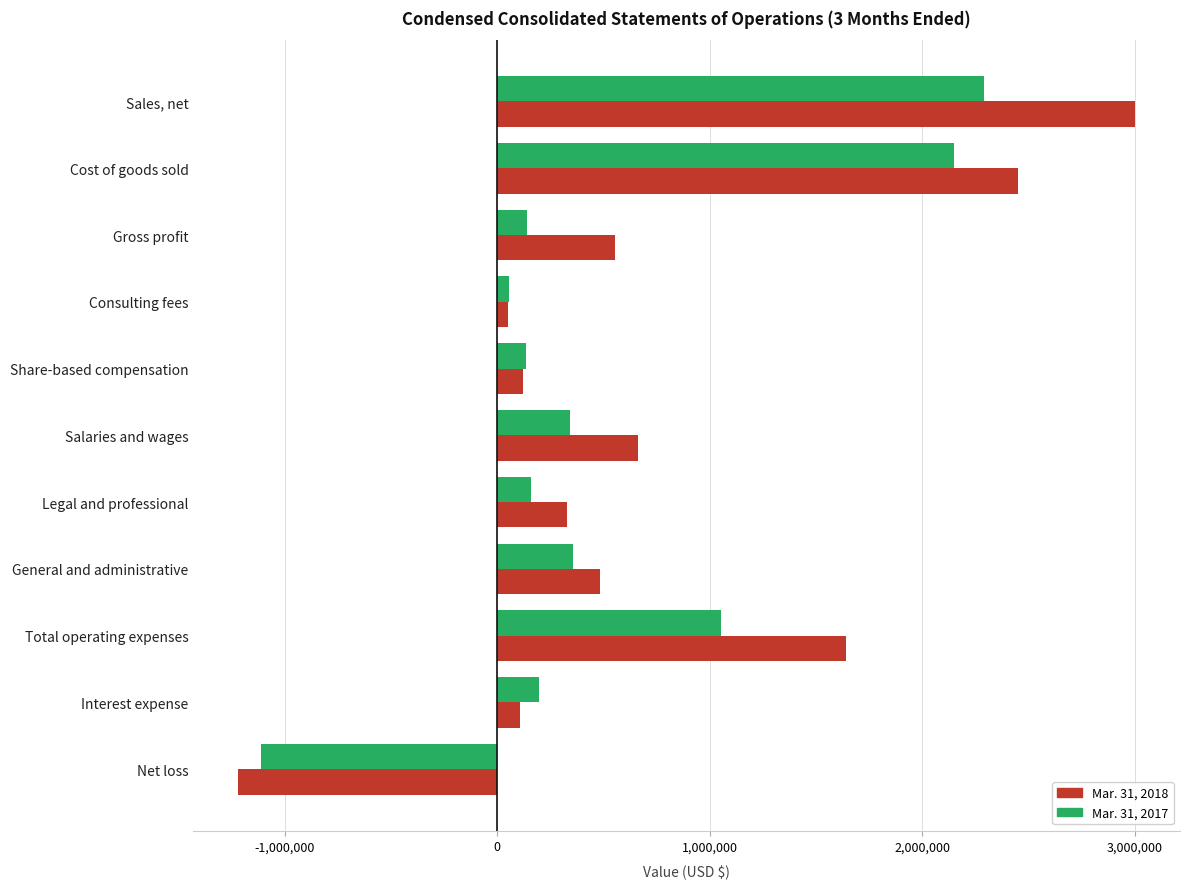

Which series has the largest range (max minus min)?

Mar. 31, 2018